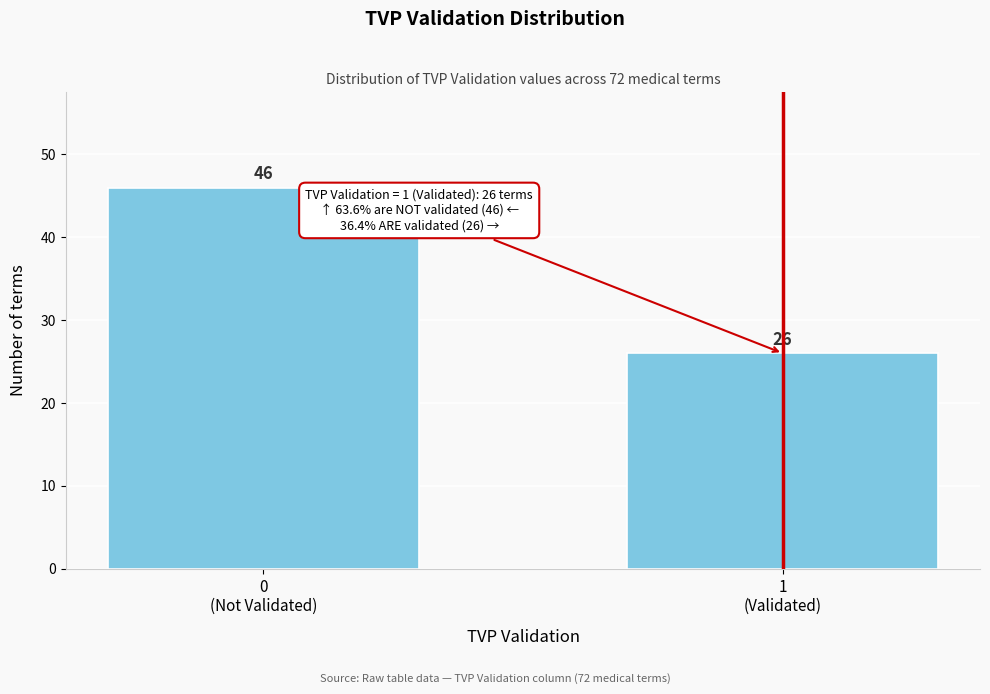

Reading left to right, extract all data points from this chart.

46	26